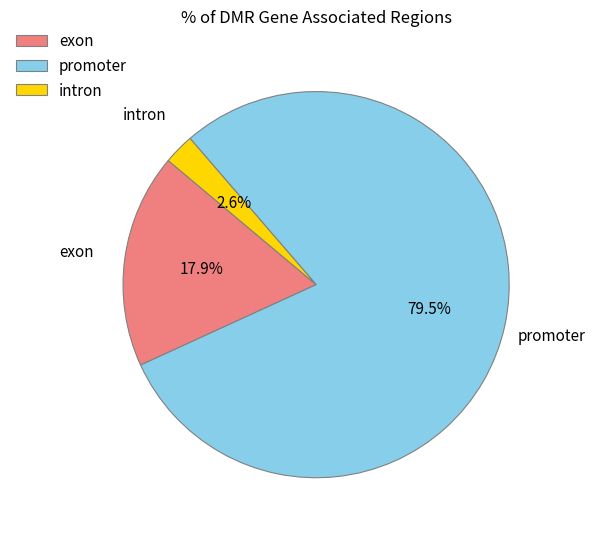

Is there a majority slice in this chart?

Yes